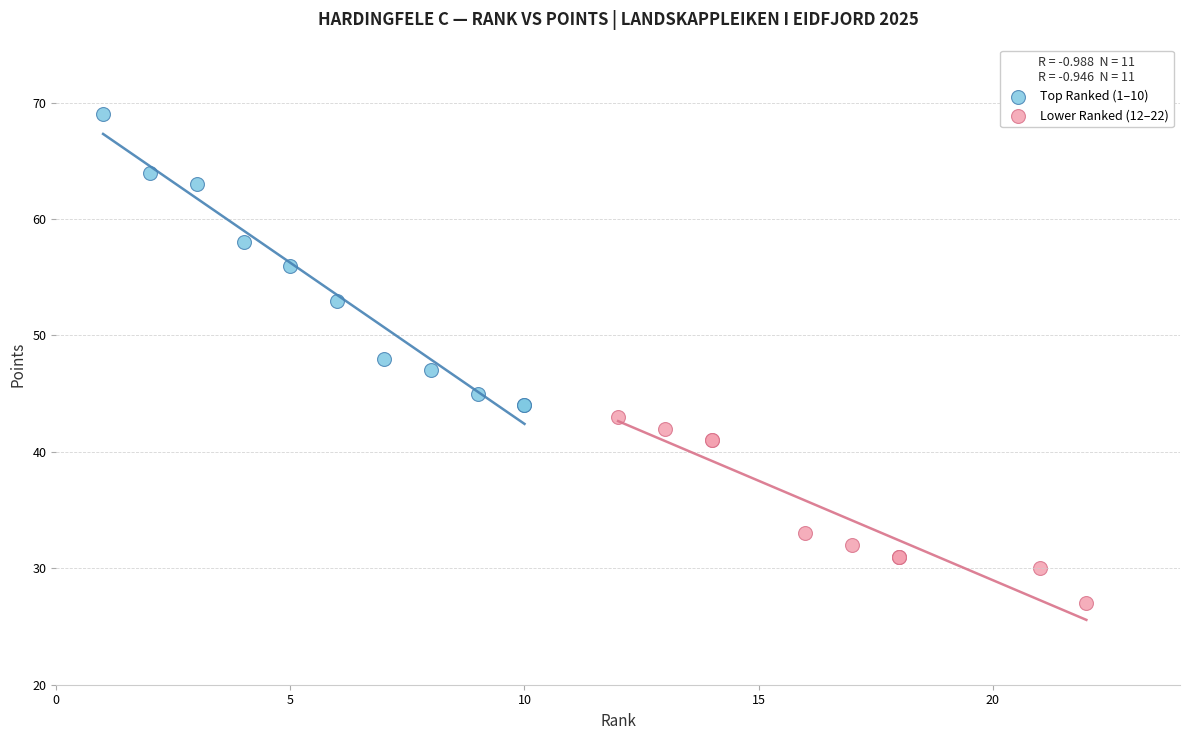

Which series contains the highest Y value?

Top Ranked (1–10)